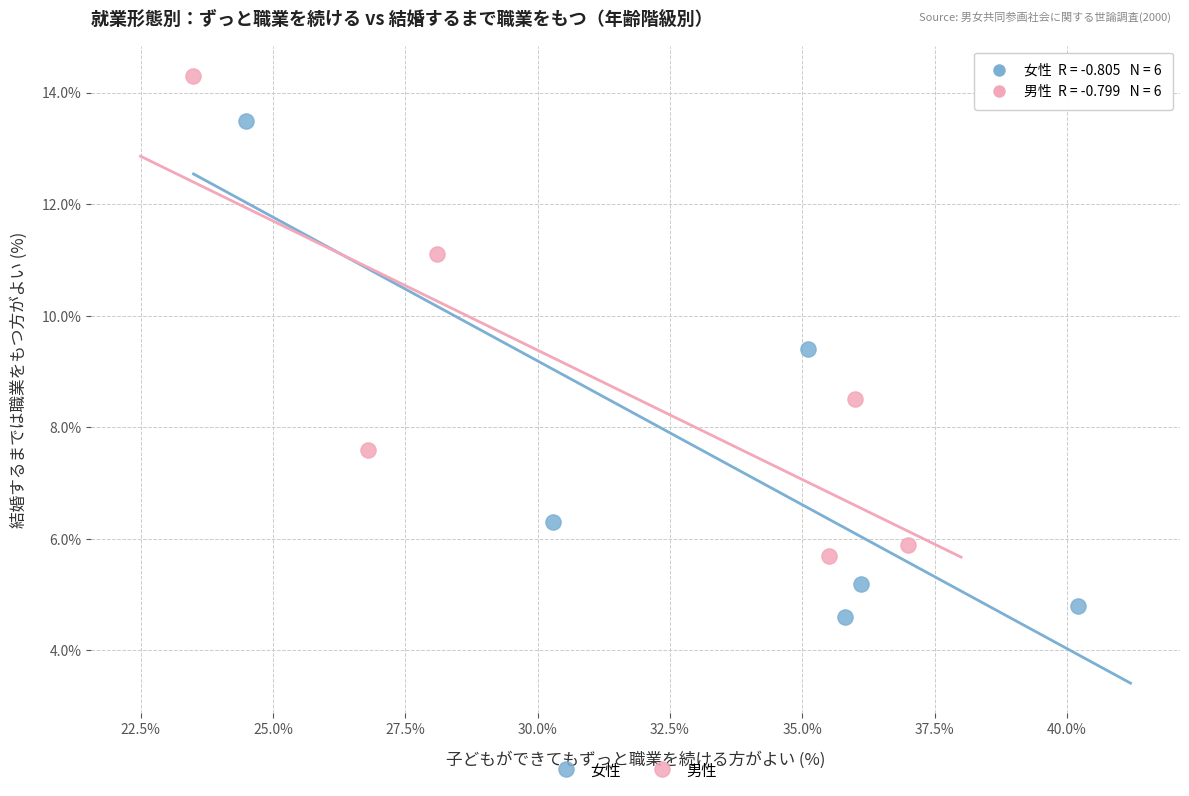

Which series has the largest Y range (max minus min)?

女性